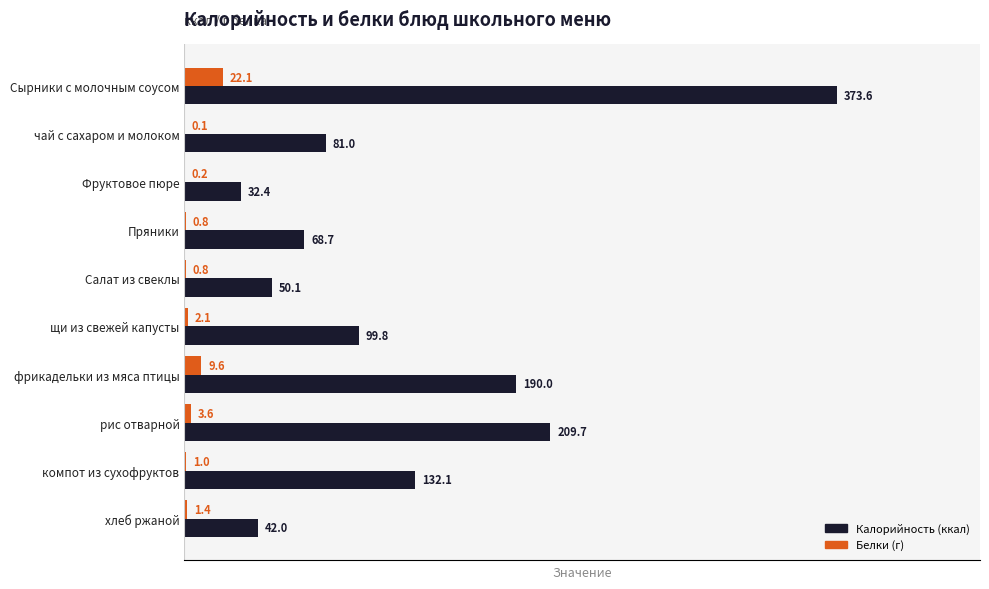

At which category is the sum across all series the highest?

Сырники с молочным соусом